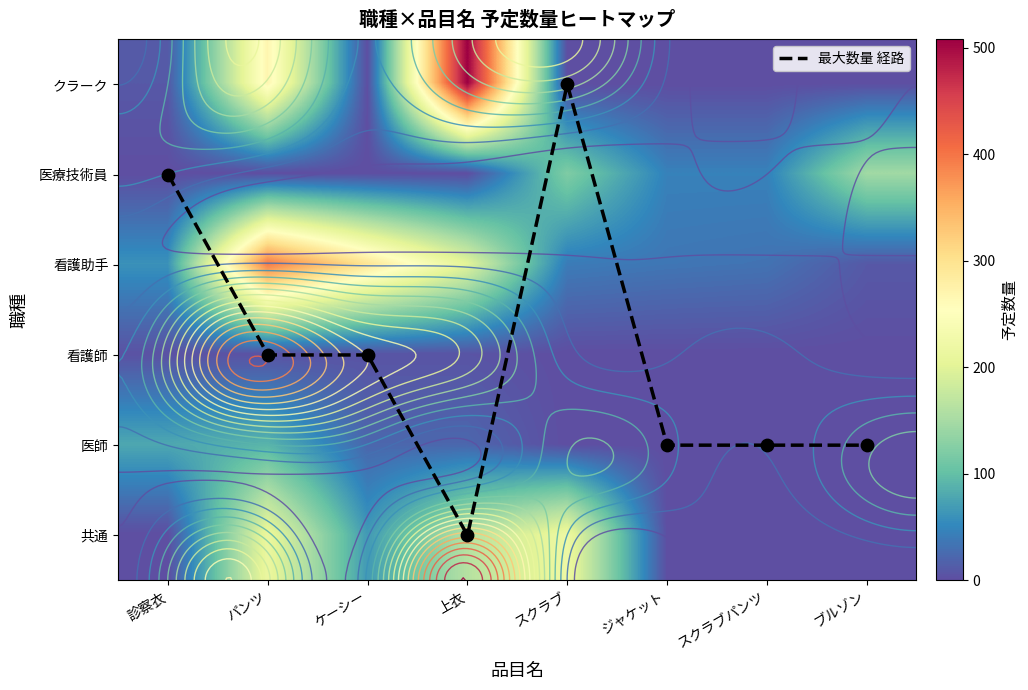

Read the 最大数量 経路 value at パンツ.

2